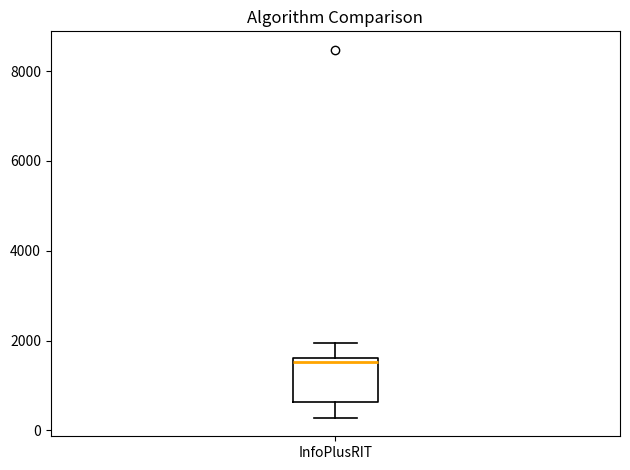

Transcribe this box plot: give where the median line is, the range the box spans, and where the two whiskers end, as read against the y-axis. The values are not printed on the chart, so give them approximately, as read against the axis.

median 1600 (just below the box's upper edge), box 600 to 1600, whiskers 200 to 2000